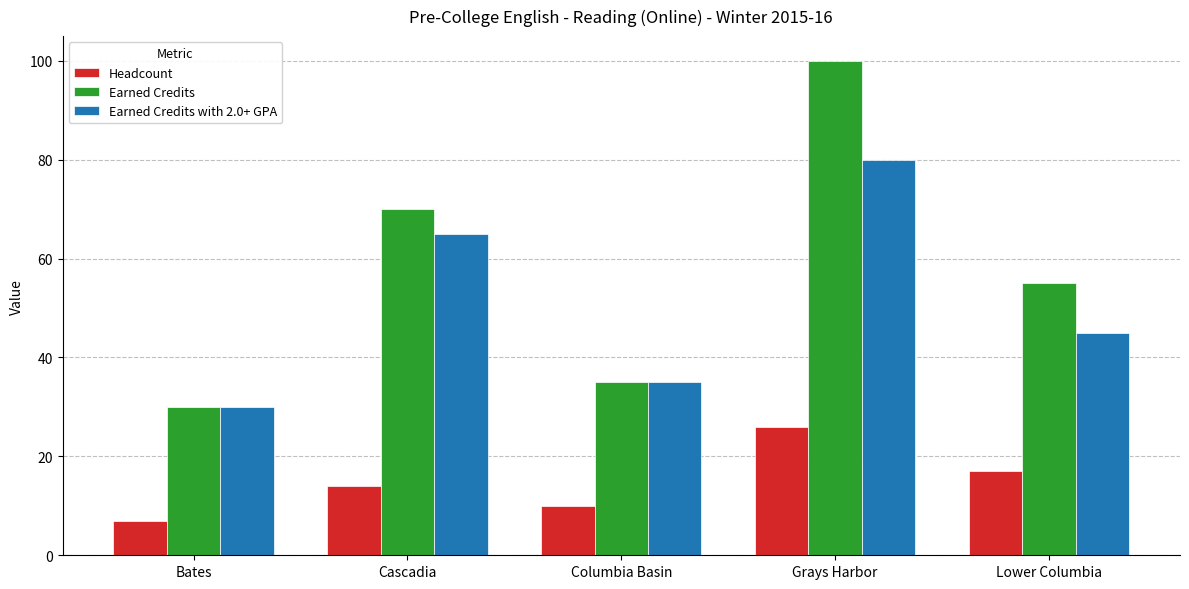

How many data points in Headcount are less than 14?

2